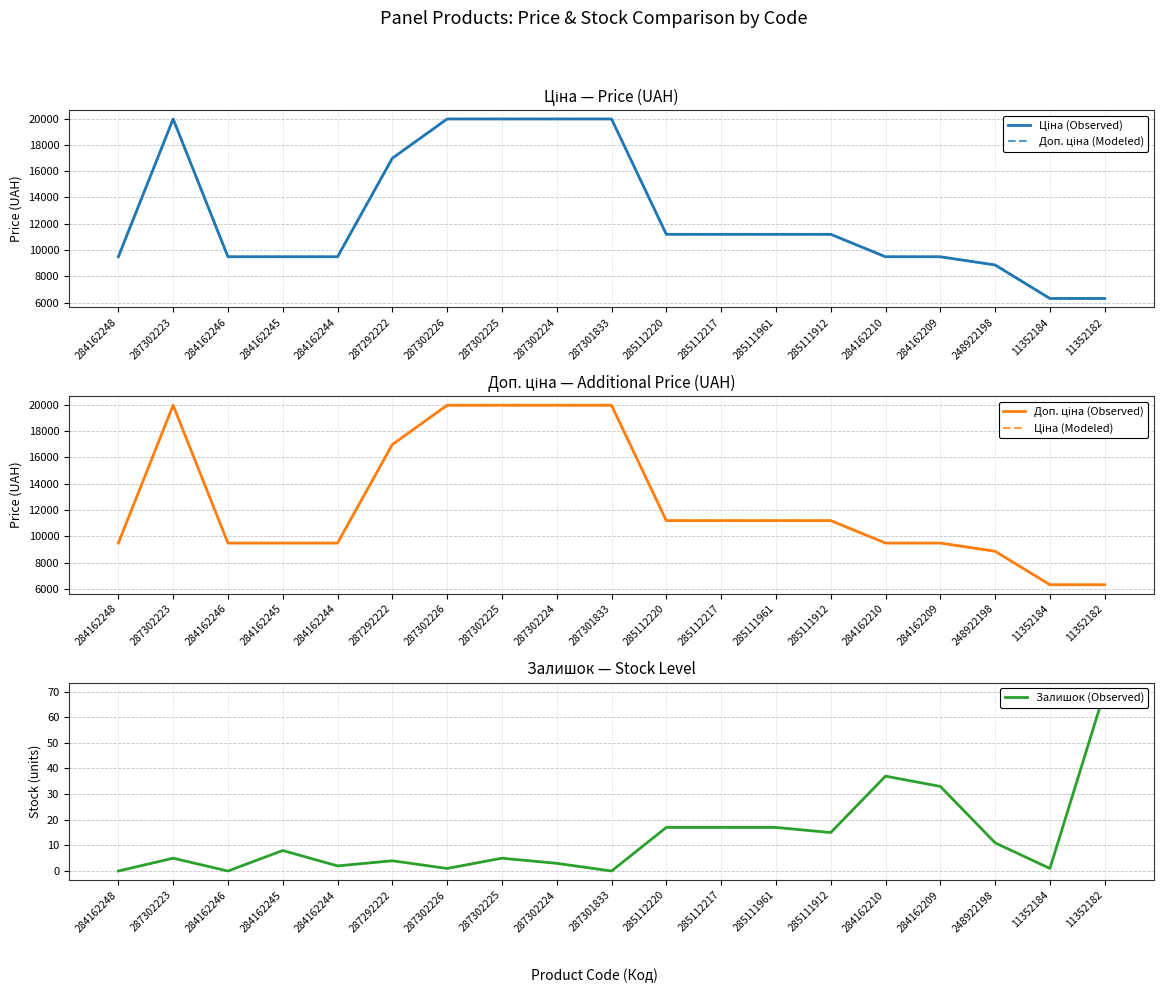

How many lines are shown in the chart?

5